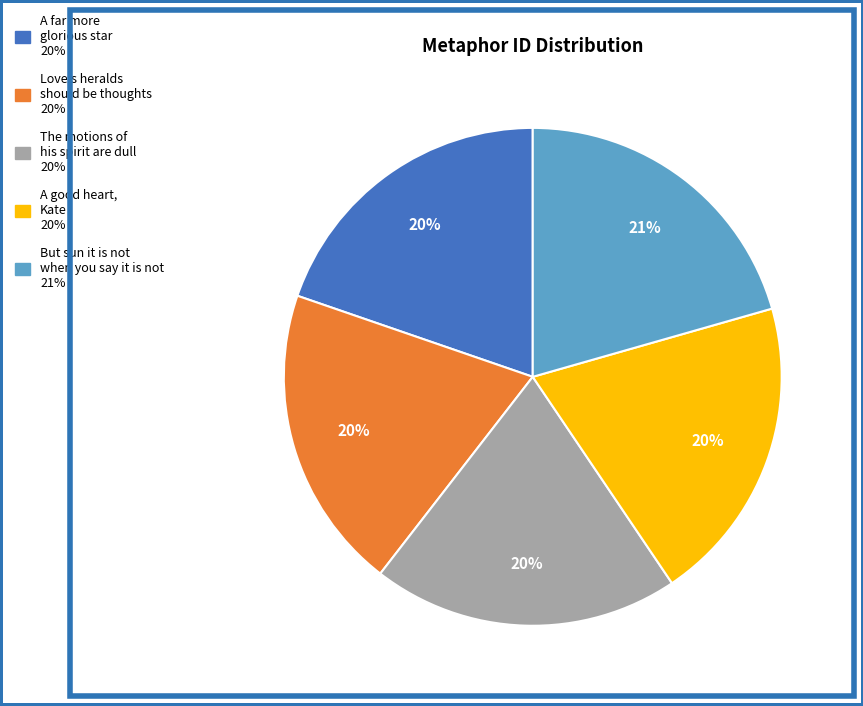

To the nearest percent, what is the average slice percentage?

20%